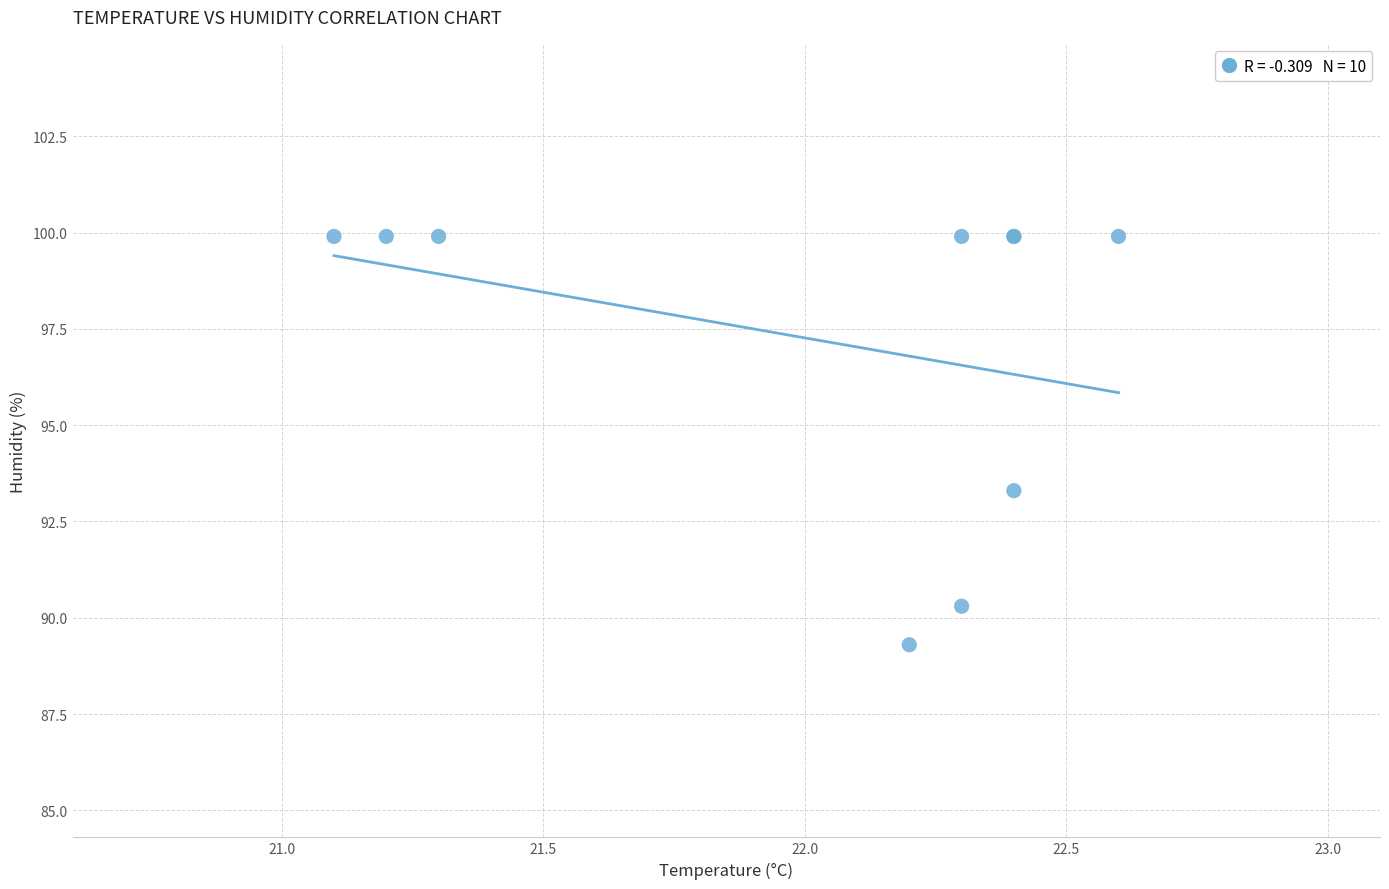

What Y value in the scatter plot is closest to 94?

93.3